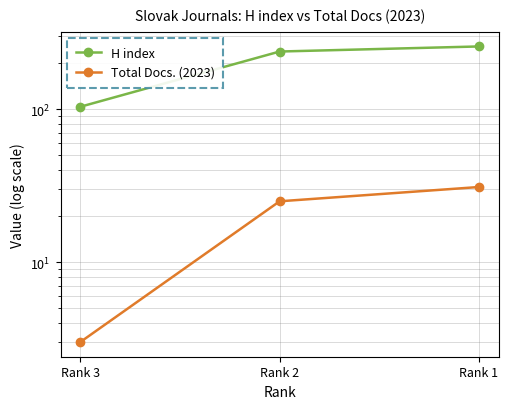

Reading left to right, extract all data points from this chart.

H index: 104	239	258
Total Docs. (2023): 3	25	31